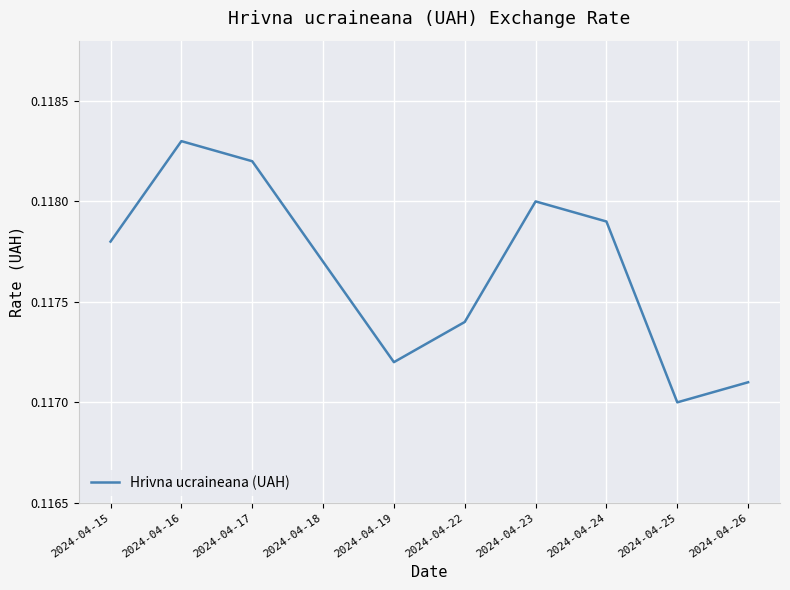

True or false: the data has more than 2 interior local peaks.

False